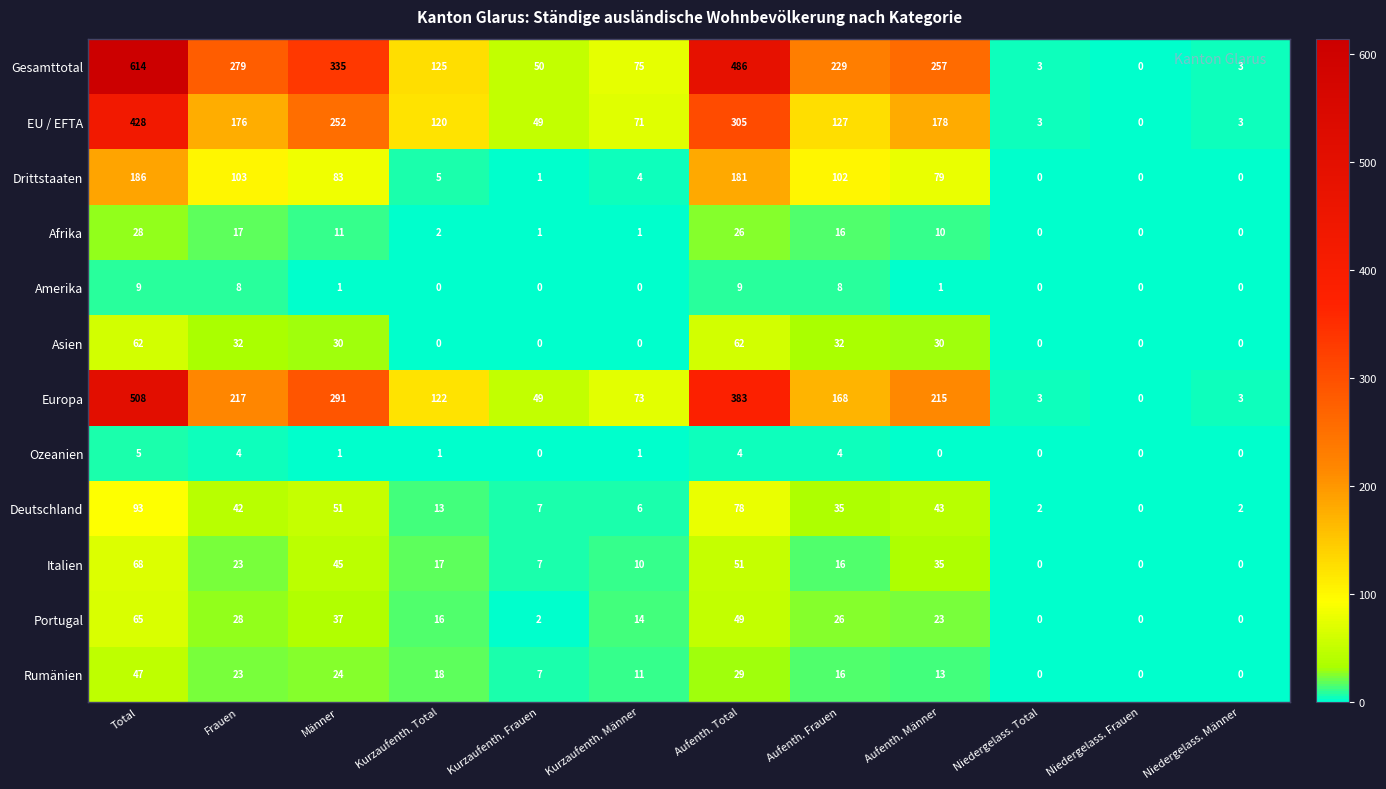

Which series has the largest range (max minus min)?

Gesamttotal